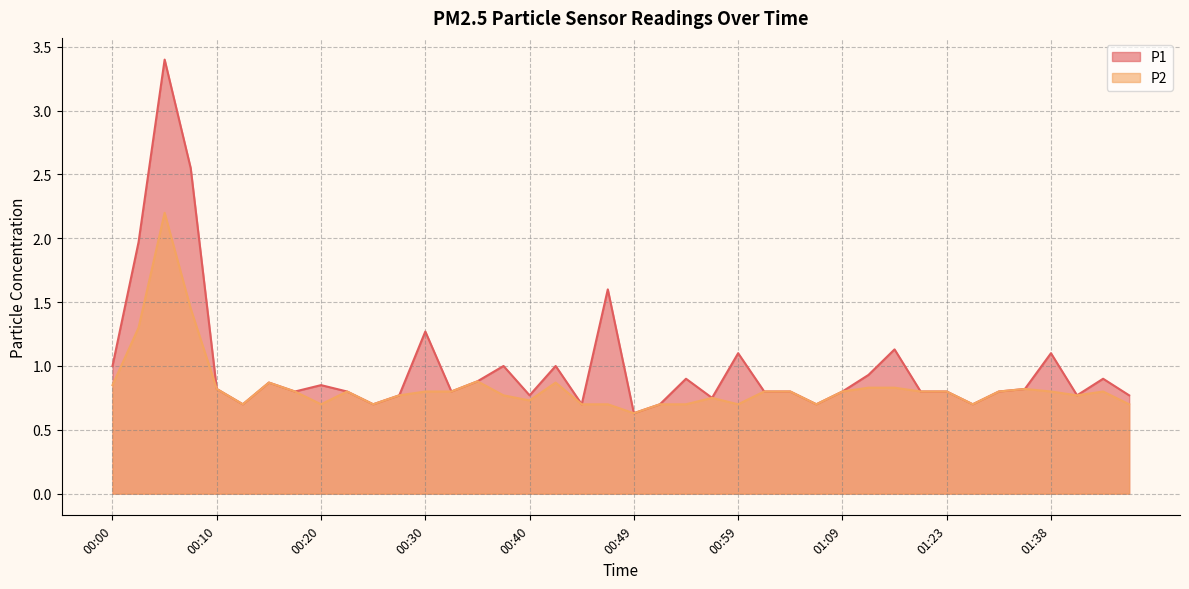

What is the highest value of the P2 series?

2.2